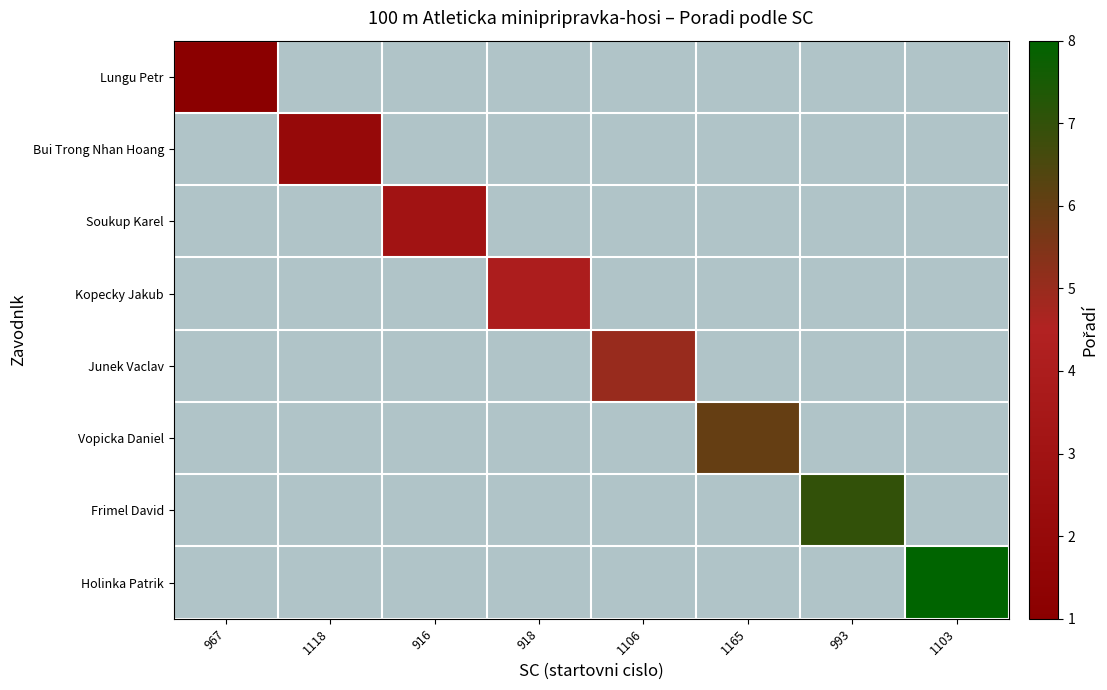

How many series are shown in this chart?

8